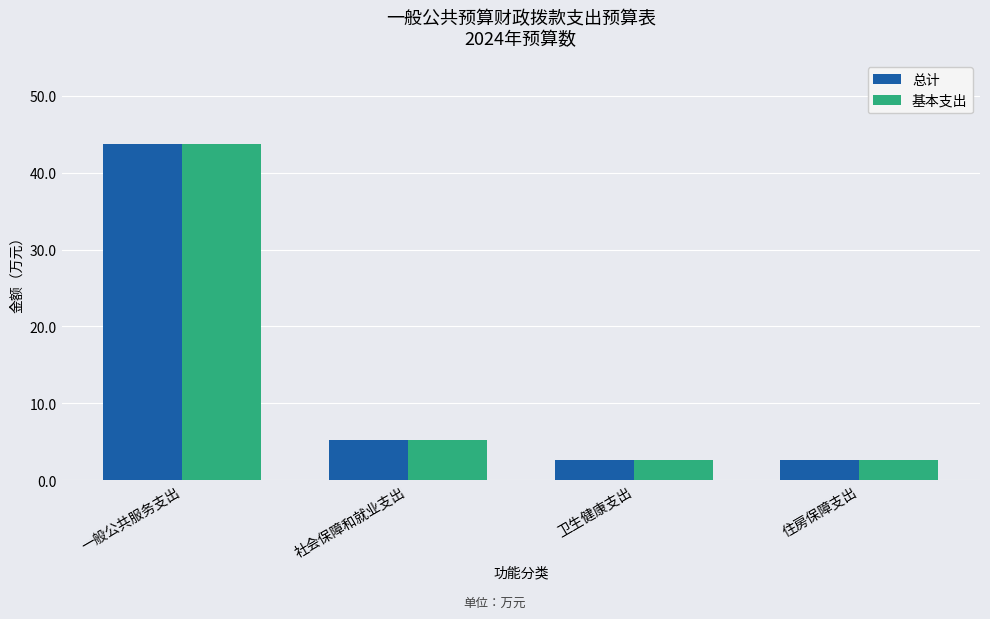

What is the maximum value shown in the chart?

43.7